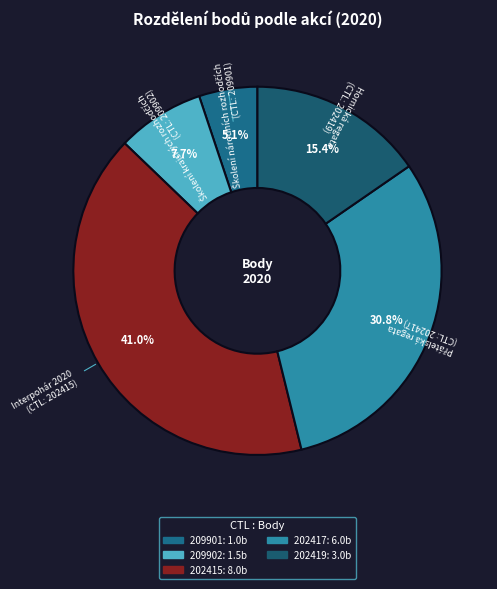

Combined, do 202417 and 202419 account for over 50%?

No